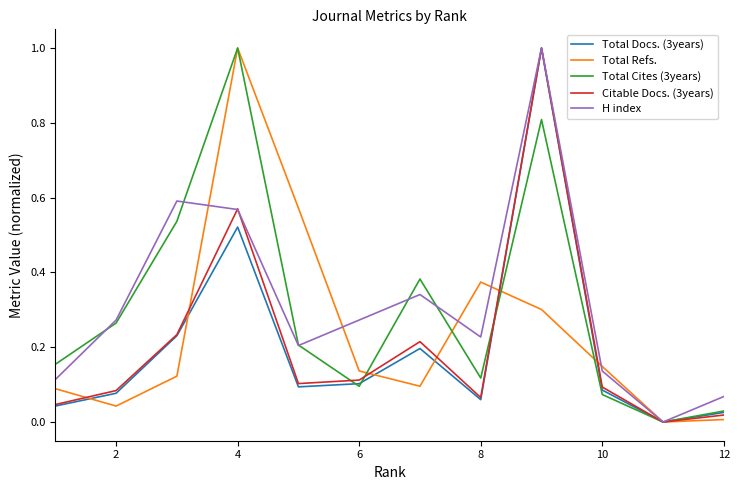

True or false: Total Cites (3years) and H index cross at least once.

True